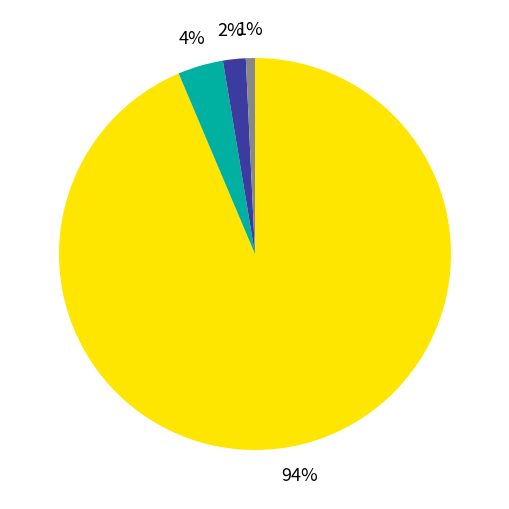

Is there a majority slice in this chart?

Yes